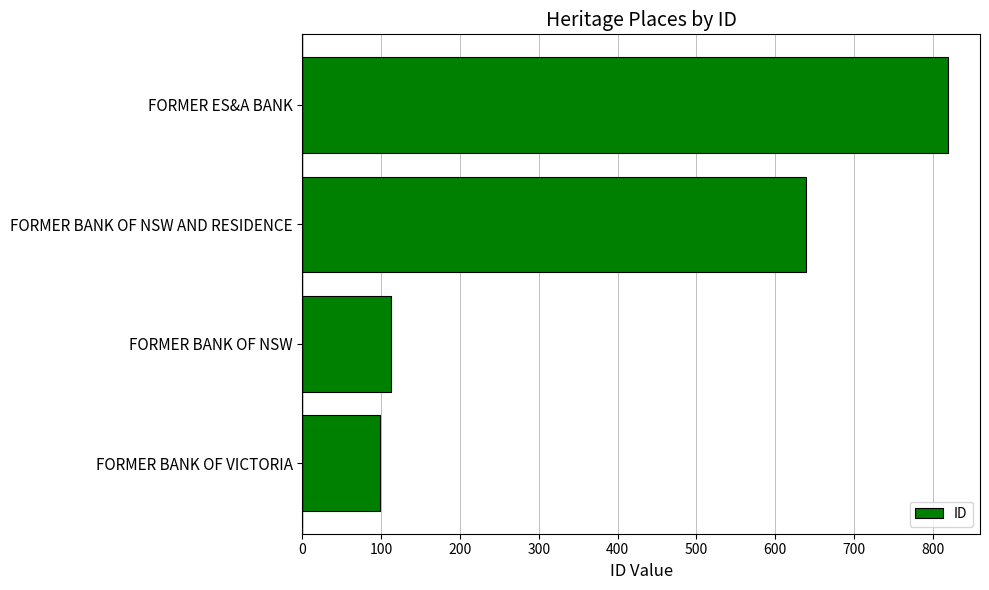

How many values are below 639?

2